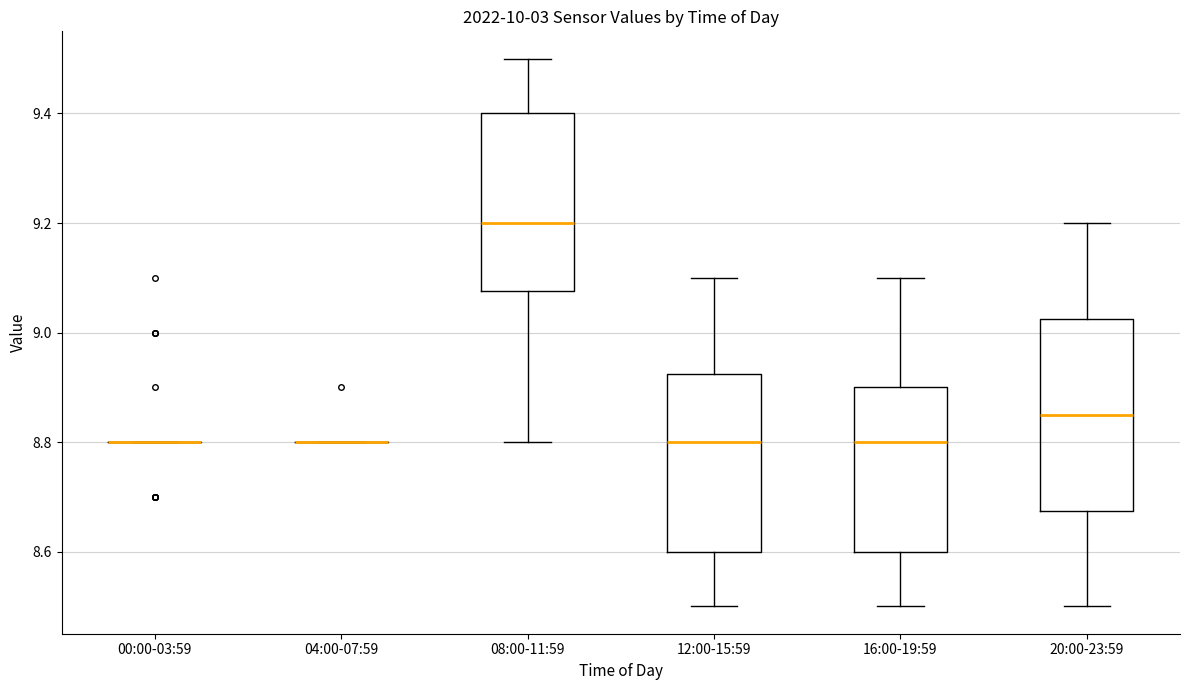

Where does the upper whisker of the box for 16:00-19:59 end on the y-axis? The values are not printed on the chart, so give them approximately, as read against the axis.

9.10